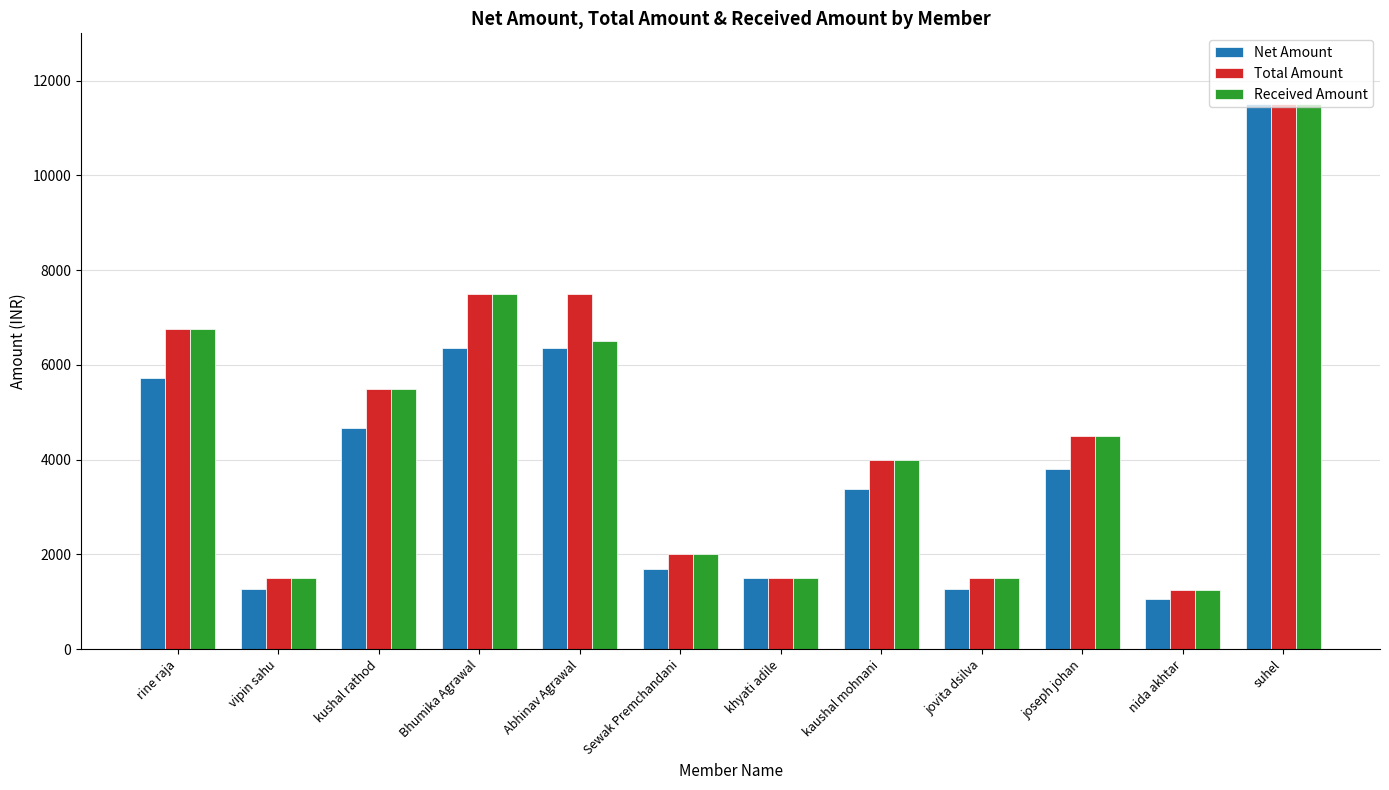

What is the average value of the Total Amount series?

4583.3